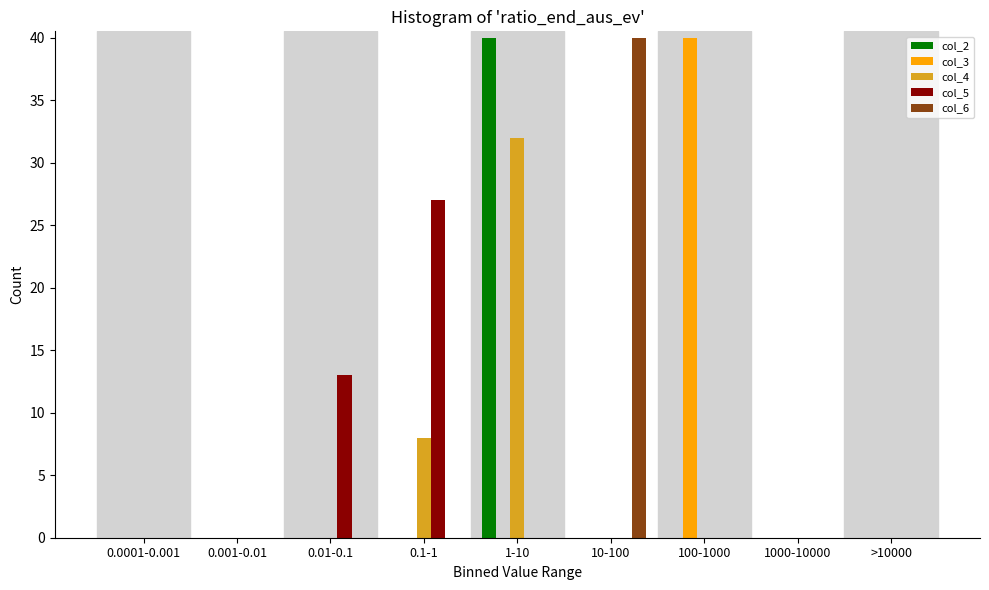

What is the maximum value shown in the chart?

40